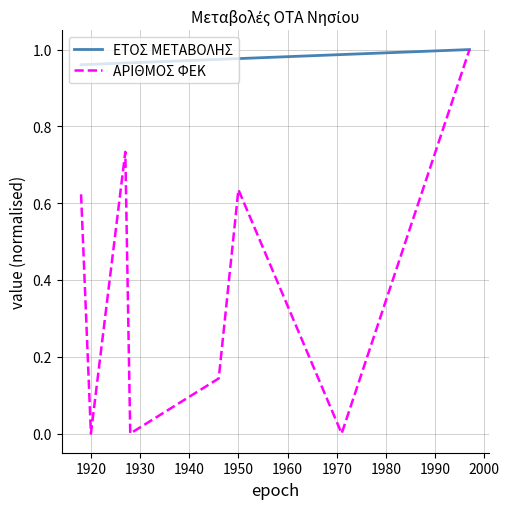

Which series has the largest total across all categories?

ΕΤΟΣ ΜΕΤΑΒΟΛΗΣ